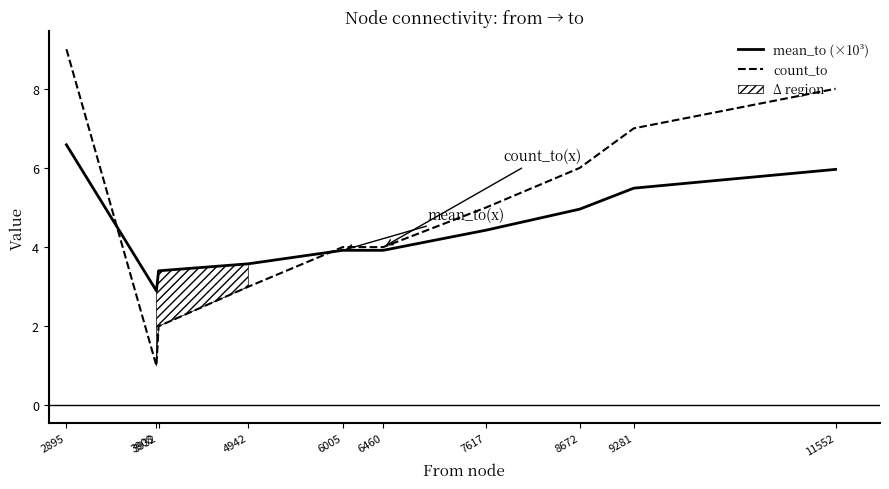

At which category is the sum across all series the highest?

2895